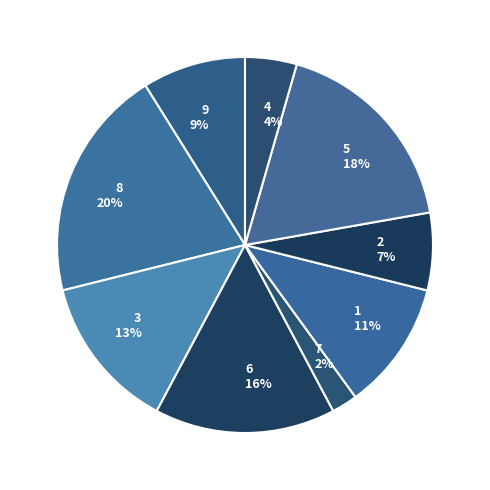

Between 9 and 6, which is larger?

6